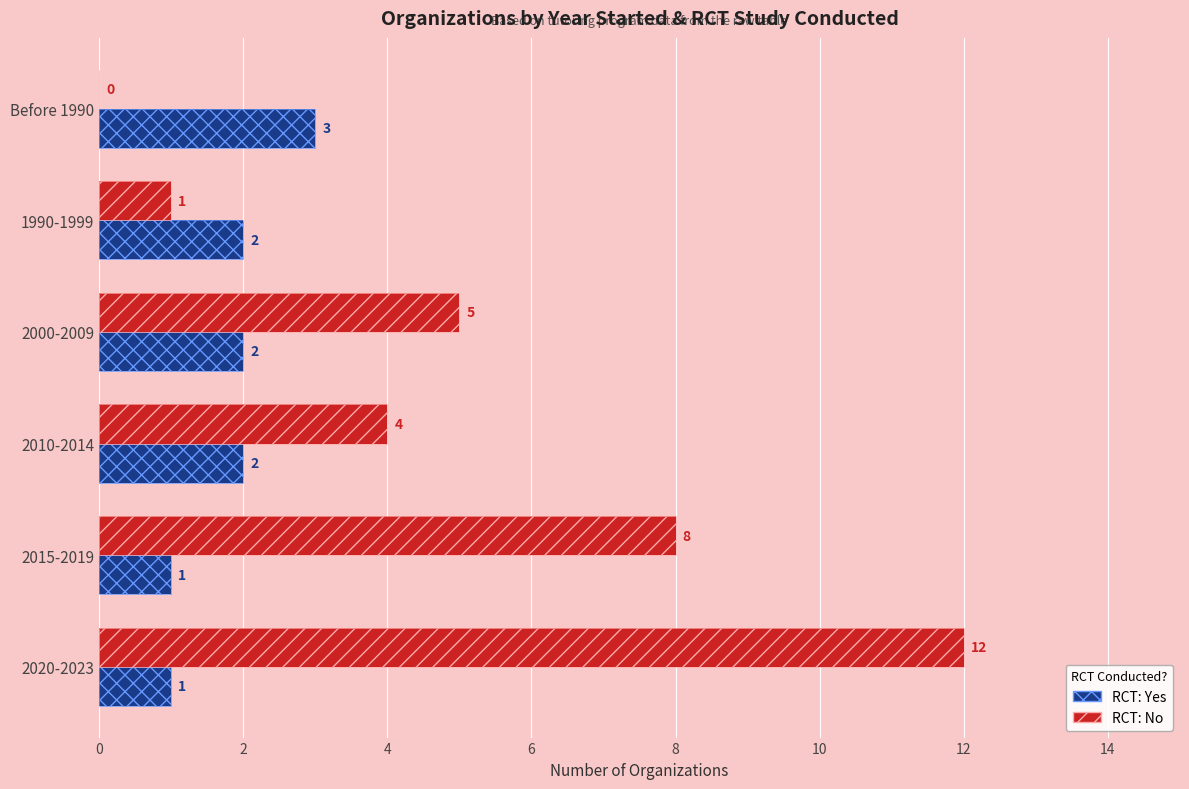

Which series has the largest total across all categories?

RCT: No